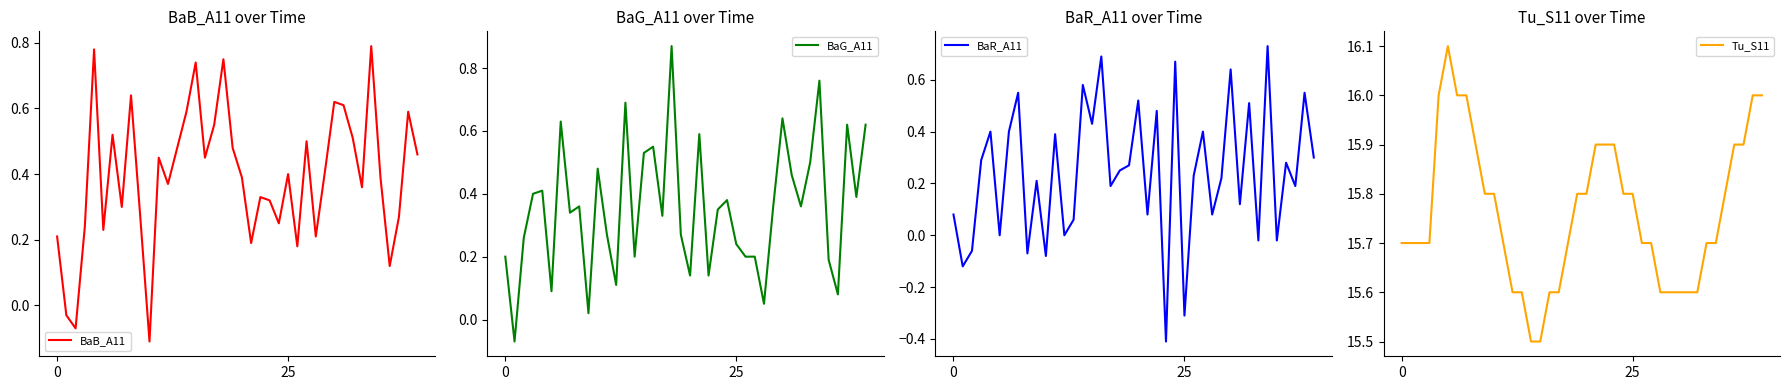

What is the value of the BaR_A11 point at the 20th from the left?

0.3